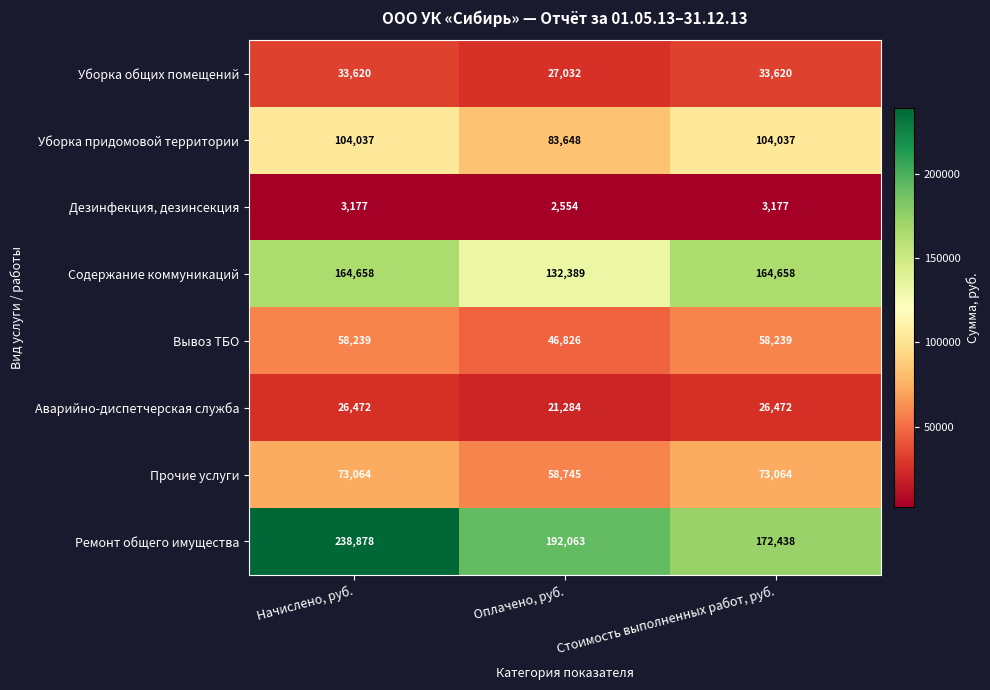

Rank the series by their maximum value, from lowest to highest.

Дезинфекция, дезинсекция, Аварийно-диспетчерская служба, Уборка общих помещений, Вывоз ТБО, Прочие услуги, Уборка придомовой территории, Содержание коммуникаций, Ремонт общего имущества